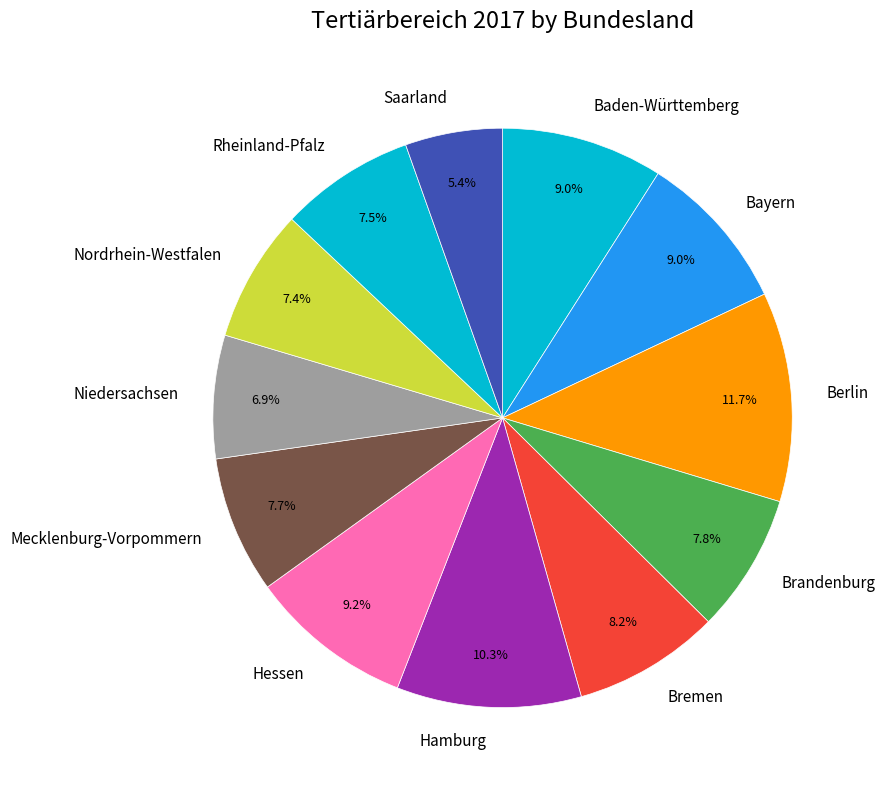

Which slice is the smallest?

Saarland